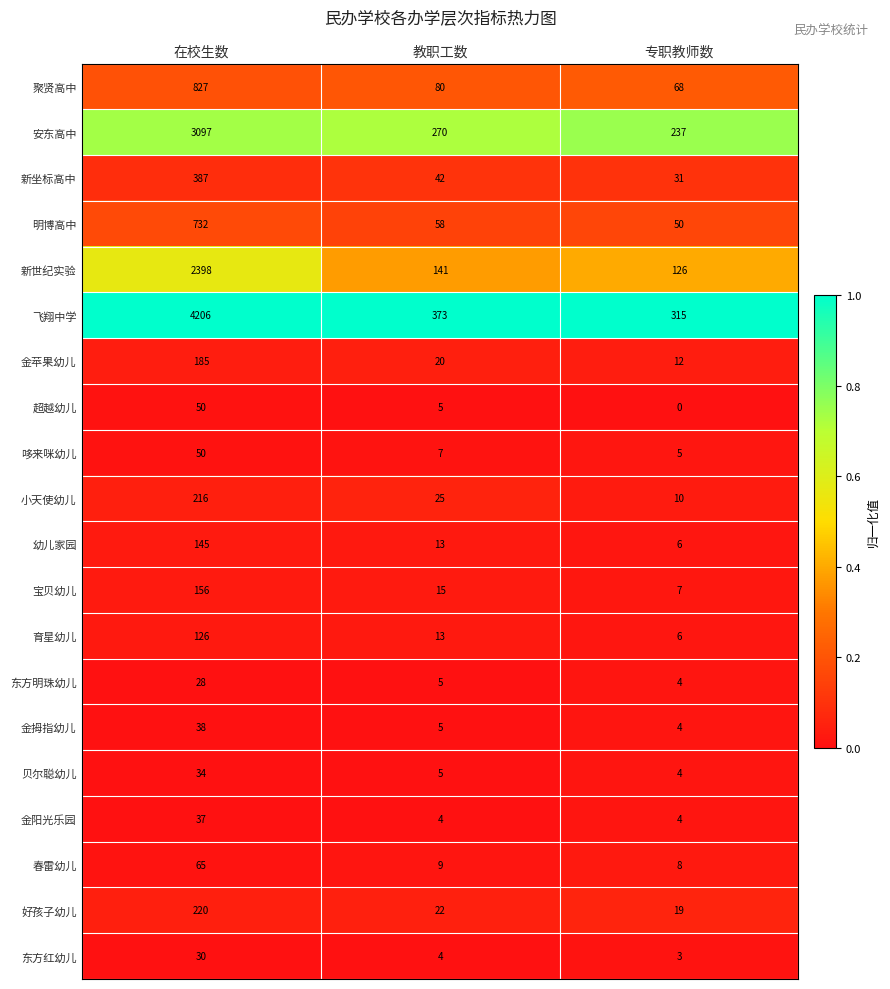

Which category has the lowest value across all series?

专职教师数